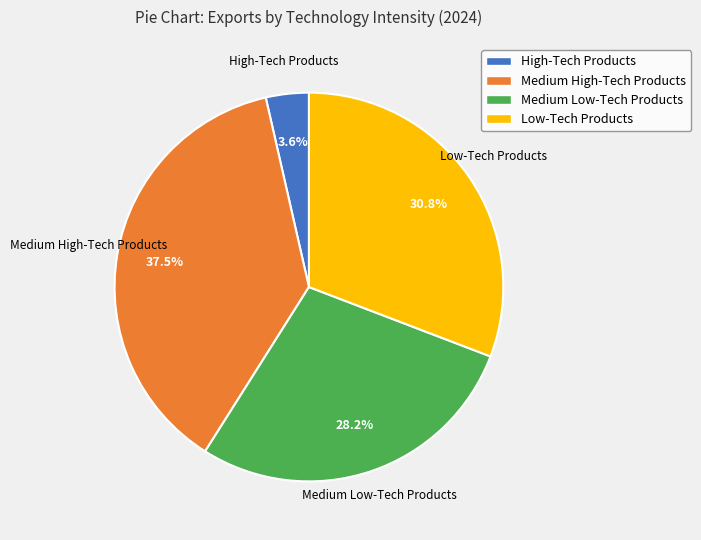

What percentage is the Medium Low-Tech Products slice, to the nearest percent?

28%